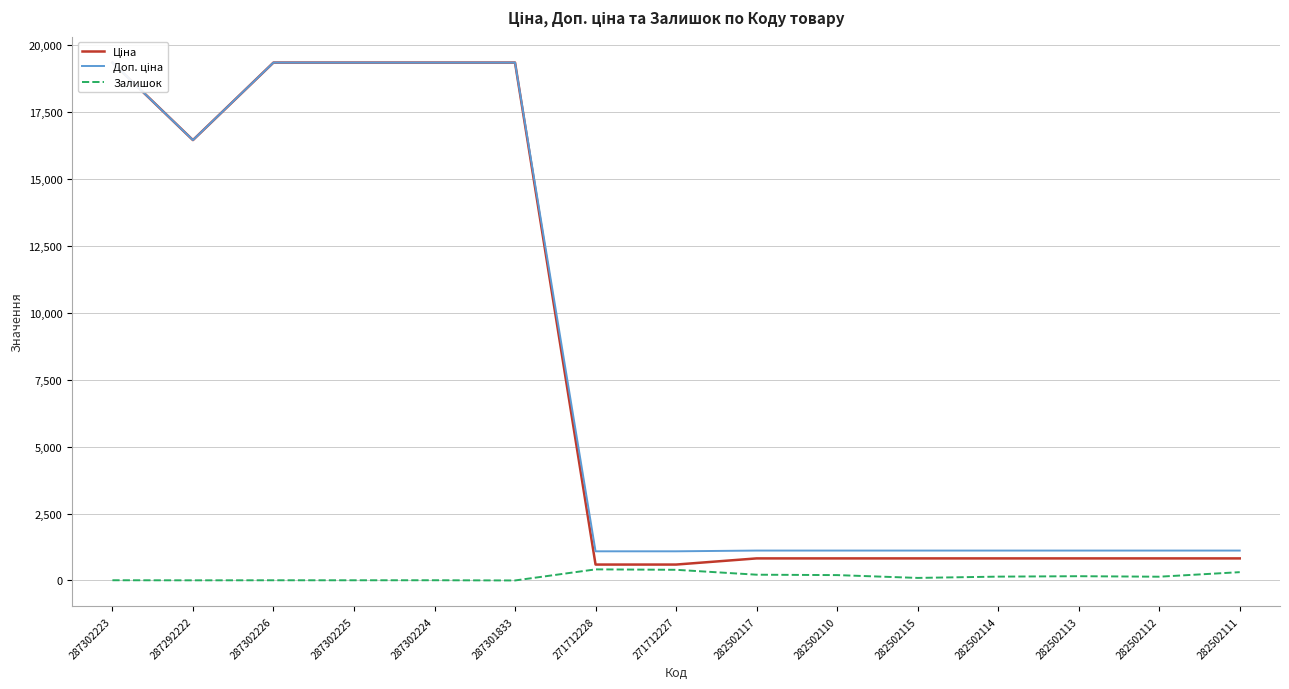

At 287302223, list the series in order from largest to smallest.

Ціна, Доп. ціна, Залишок